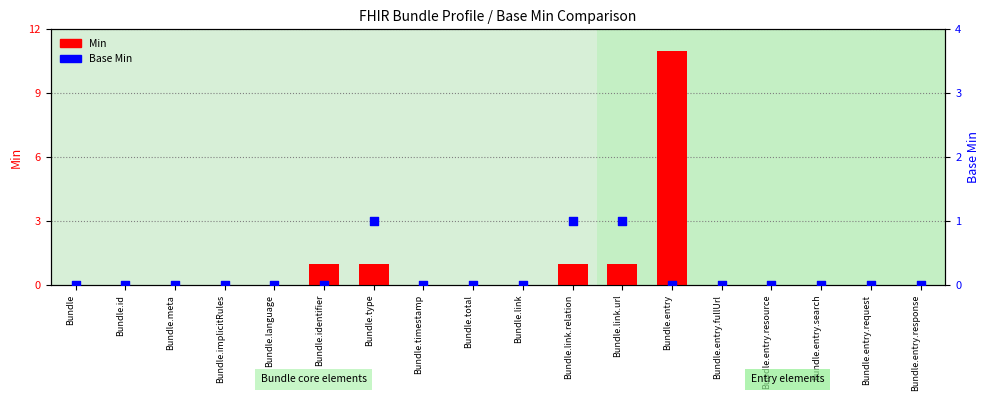

What are all the series names shown in the legend?

Min, Base Min